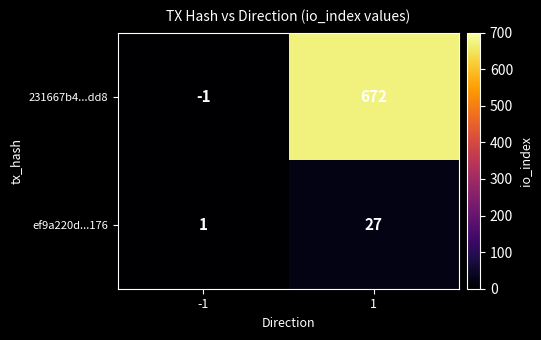

Reading left to right, list all the values displayed in this chart.

231667b4...dd8: -1	672
ef9a220d...176: 1	27